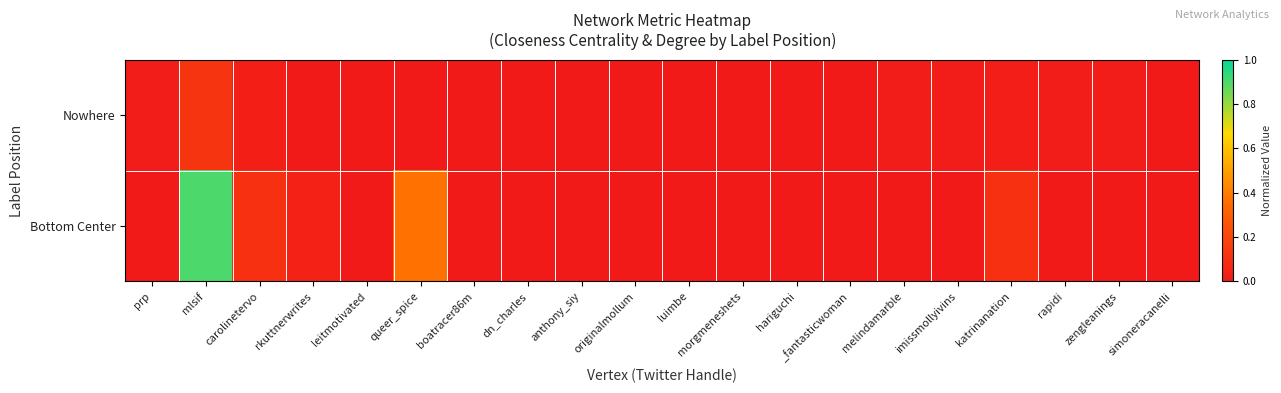

Which series has the largest total across all categories?

Bottom Center